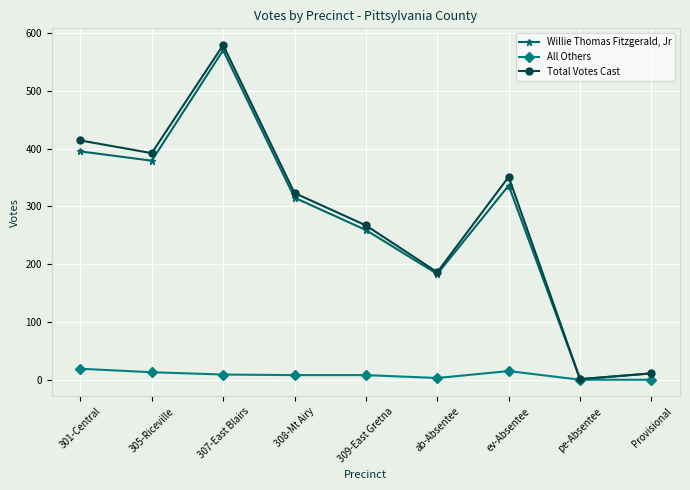

At how many categories does at least one series exceed 67?

7